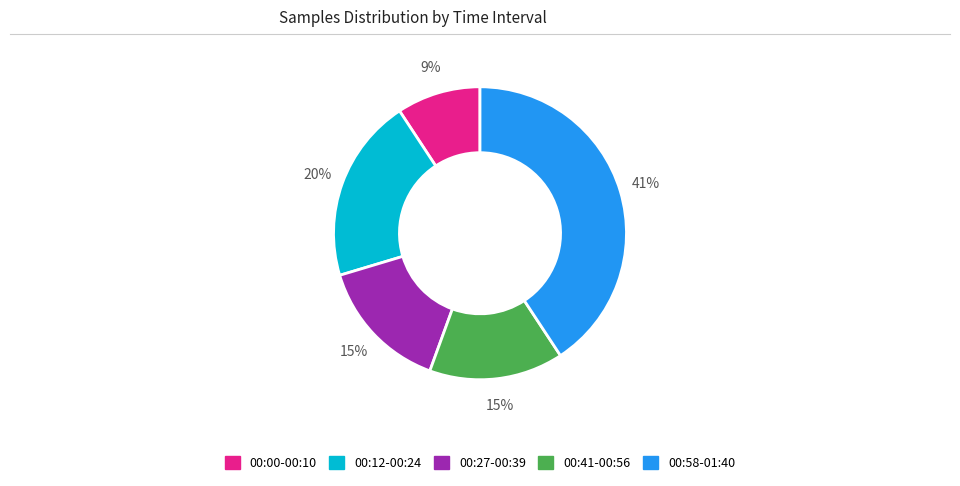

Is there a majority slice in this chart?

No